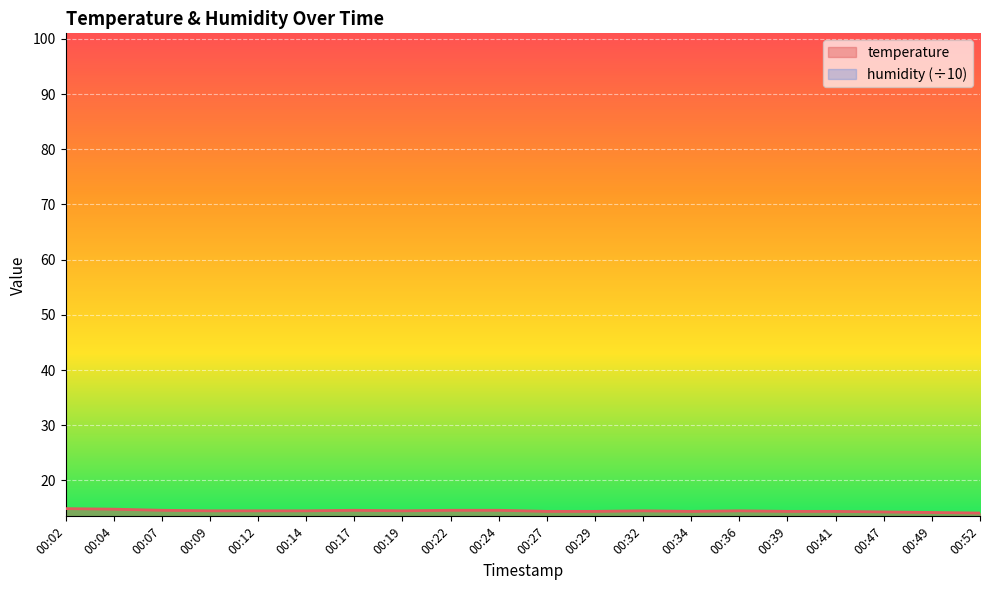

What is the value of the 12th point from the left?

14.4